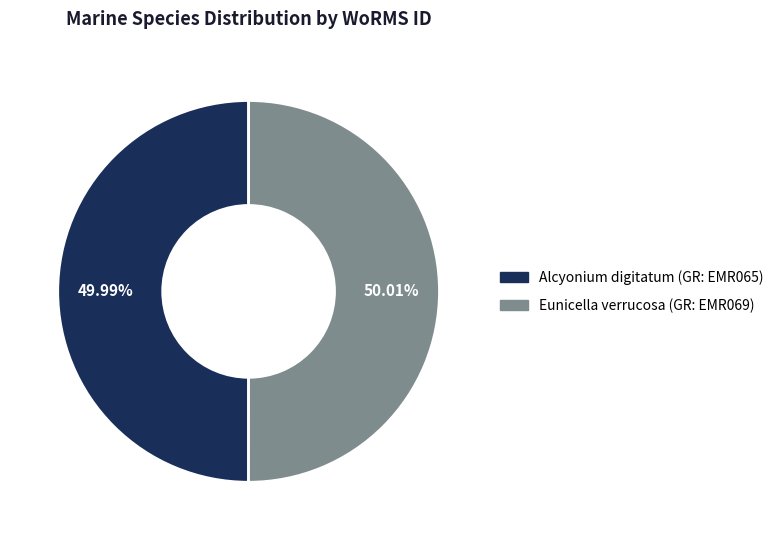

How many segments does this pie chart have?

2